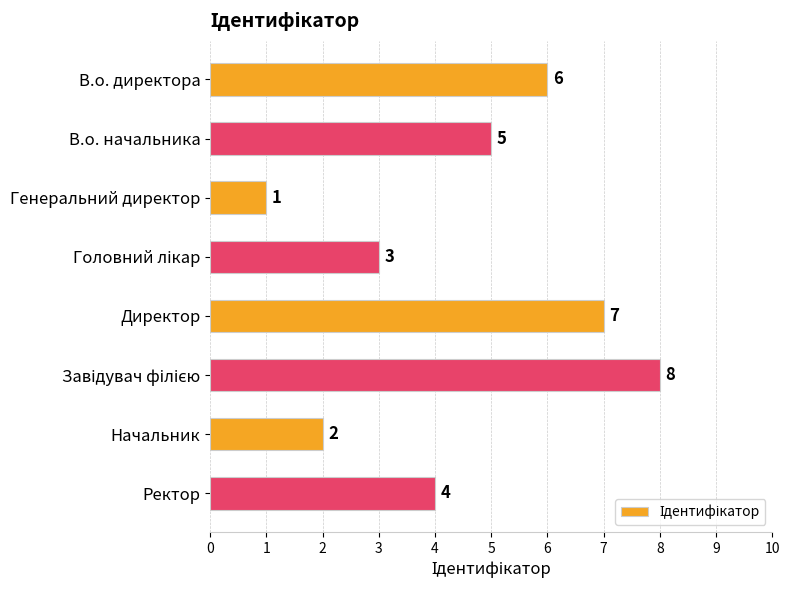

Count the number of data series in this chart.

1